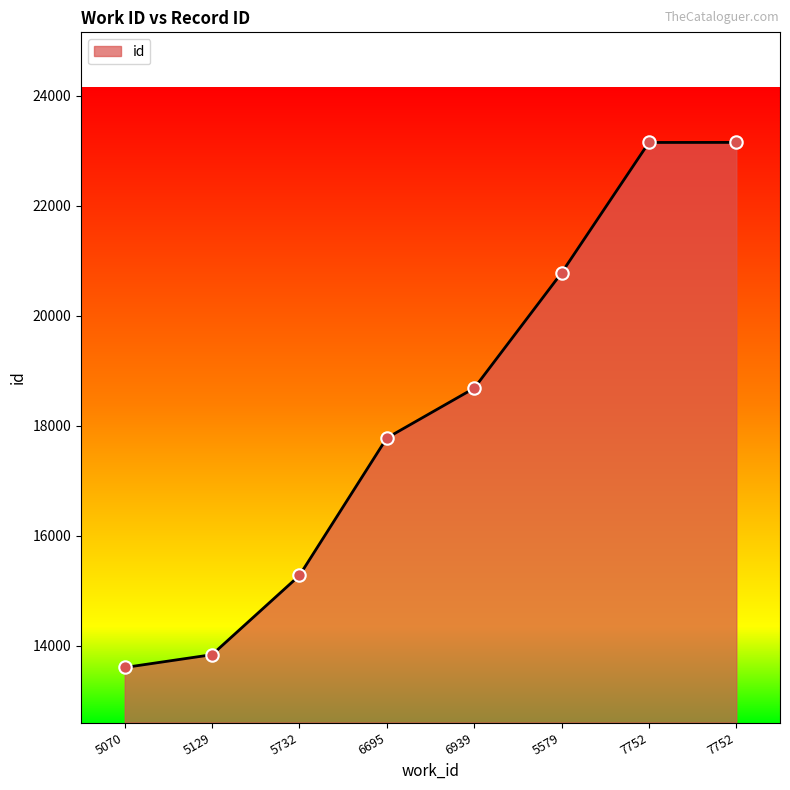

Count the number of data series in this chart.

1